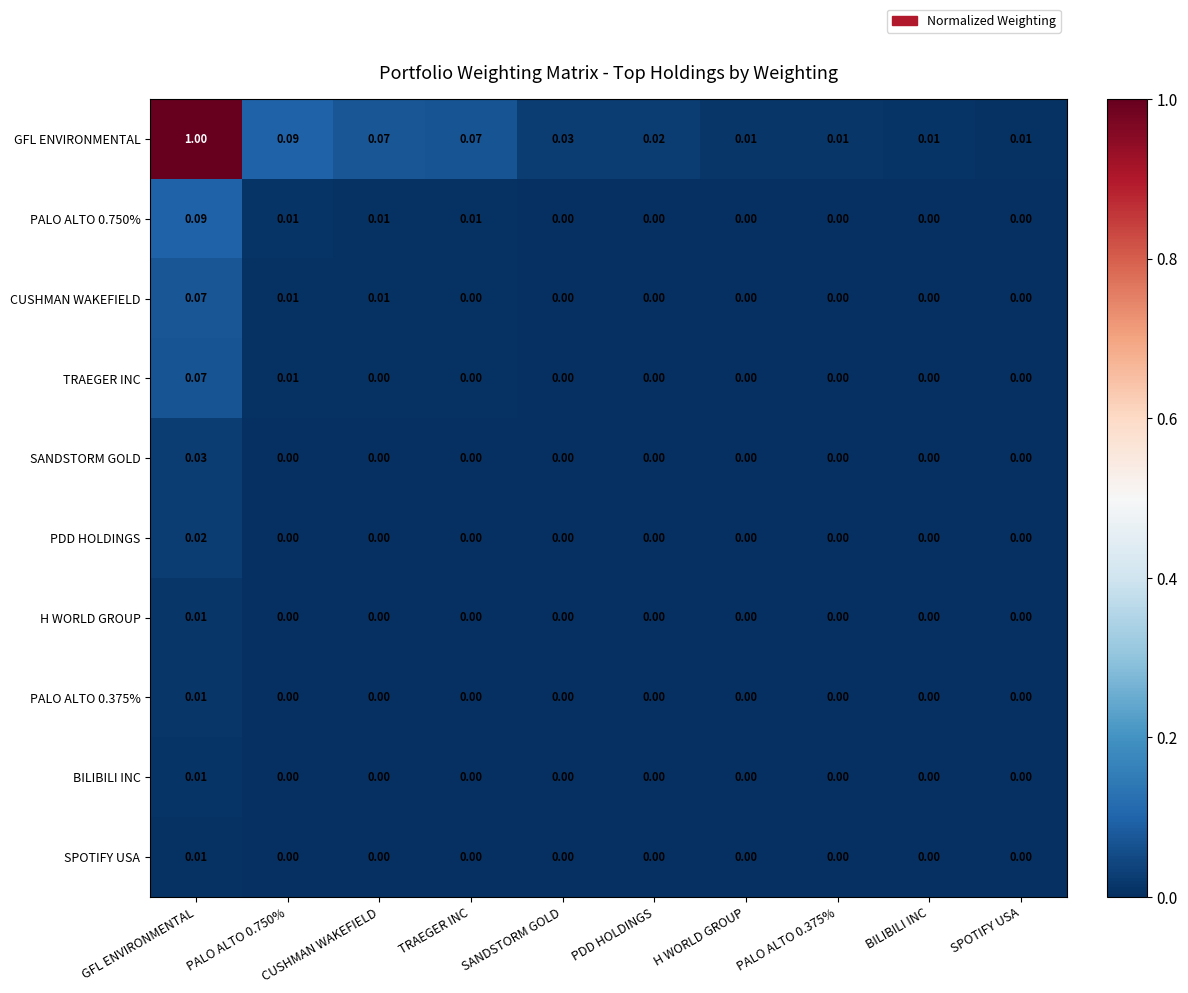

How many distinct data groups are displayed?

10